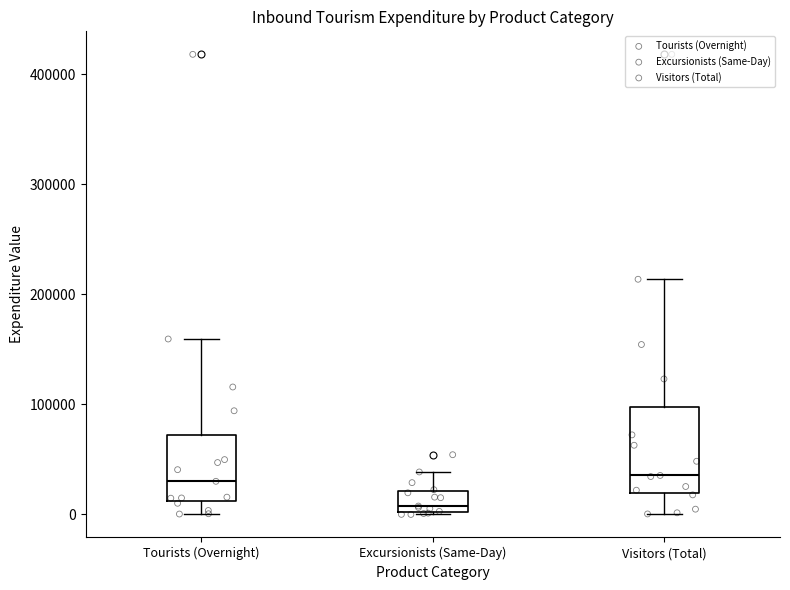

Reading left to right, transcribe this box plot: for each box, give where its median line is, the range the box spans, and where its two whiskers end, as read against the y-axis. The values are not printed on the chart, so give them approximately, as read against the axis.

Tourists (Overnight): median 30000, box 10000 to 70000, whiskers 0 to 160000
Excursionists (Same-Day): median 10000, box 0 to 20000, whiskers 0 to 40000
Visitors (Total): median 40000, box 20000 to 100000, whiskers 0 to 210000